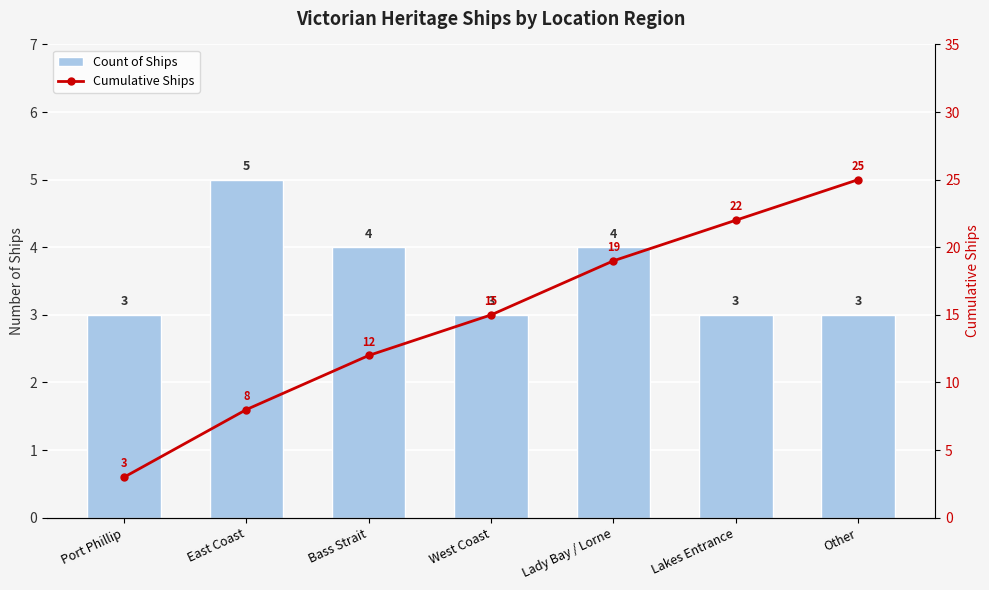

What is the label of the 1st bar from the left?

Port Phillip